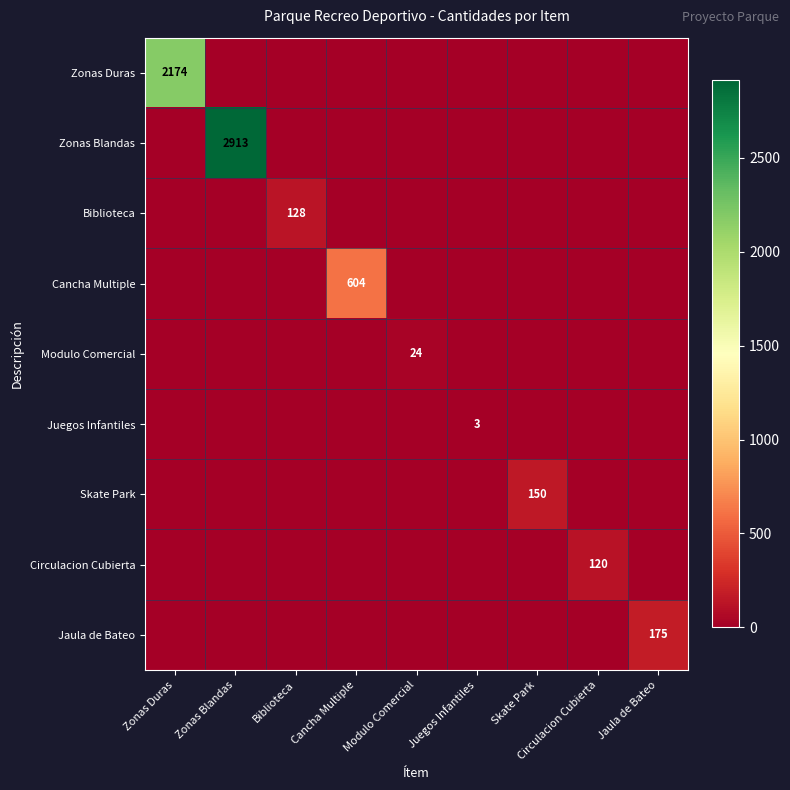

True or false: Modulo Comercial has a value of 16 at Modulo Comercial.

False